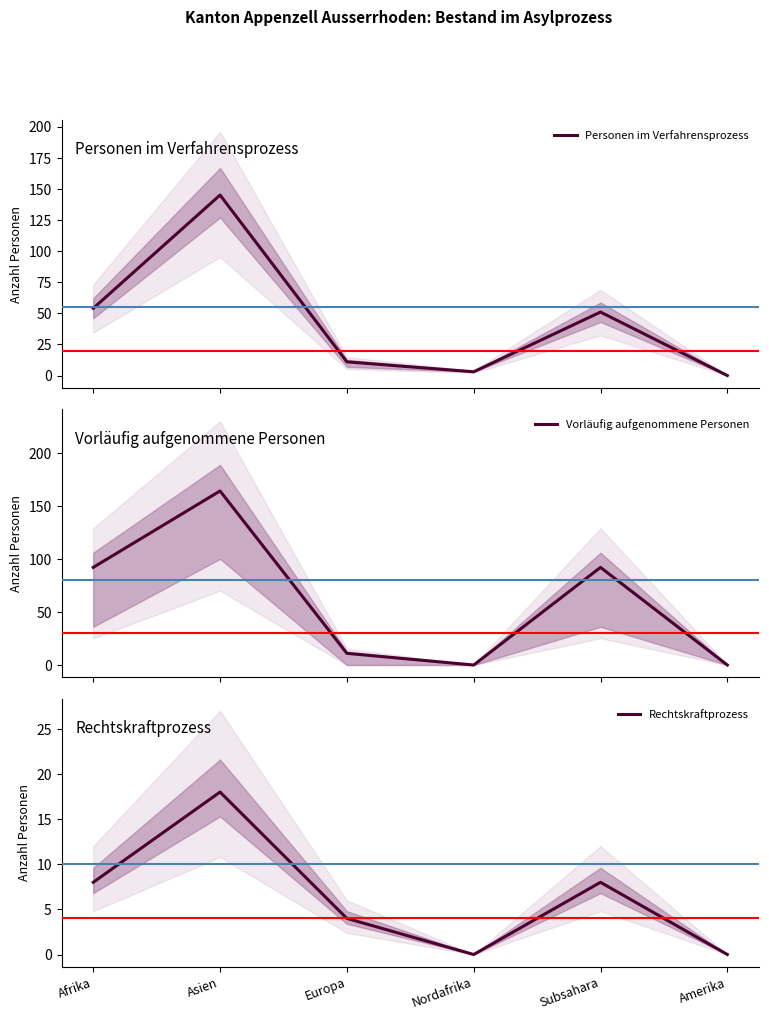

True or false: Personen im Verfahrensprozess and Rechtskraftprozess cross at least once.

False